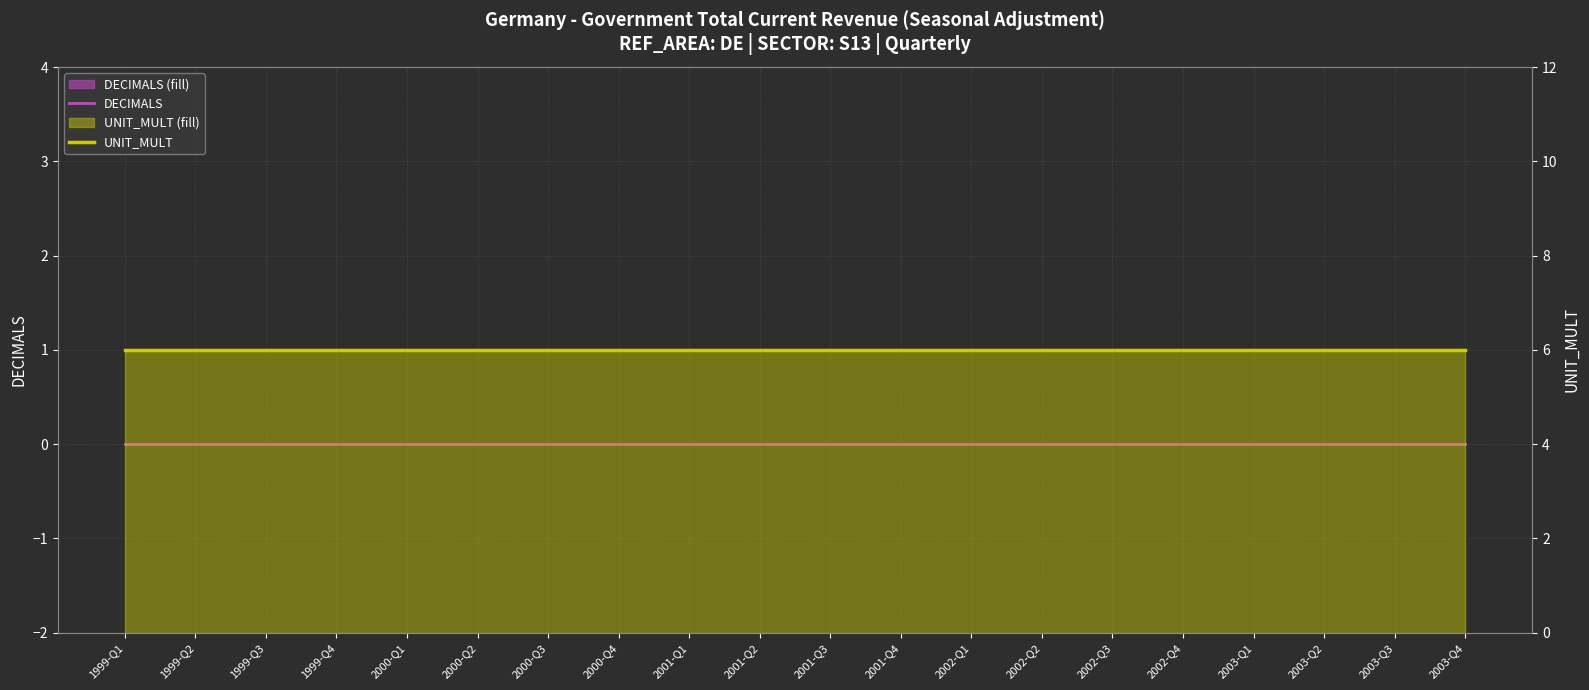

What is the label of the 5th point from the left?

2000-Q1